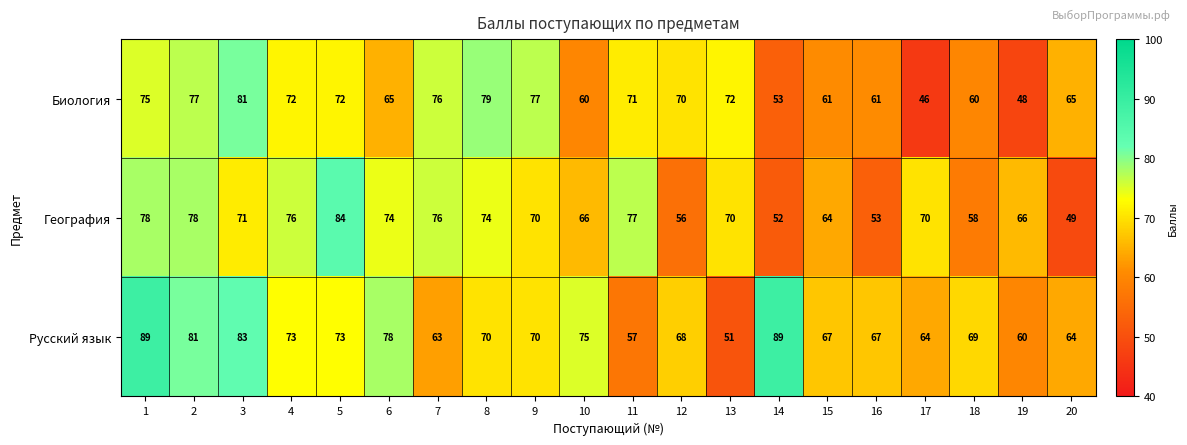

The Биология series shows 108 at 4. True or false?

False